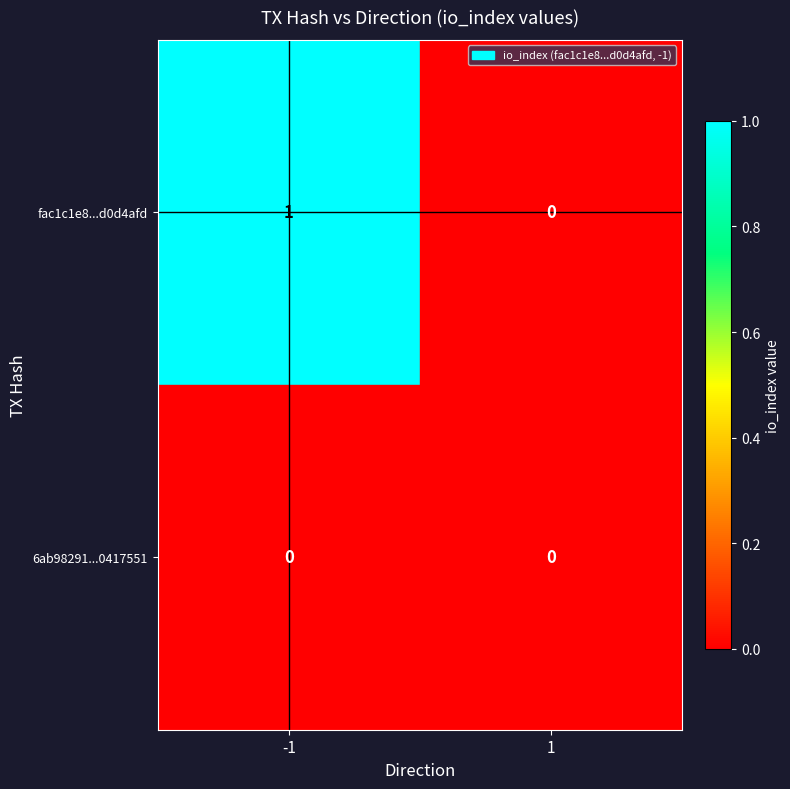

At which category is the sum across all series the highest?

-1